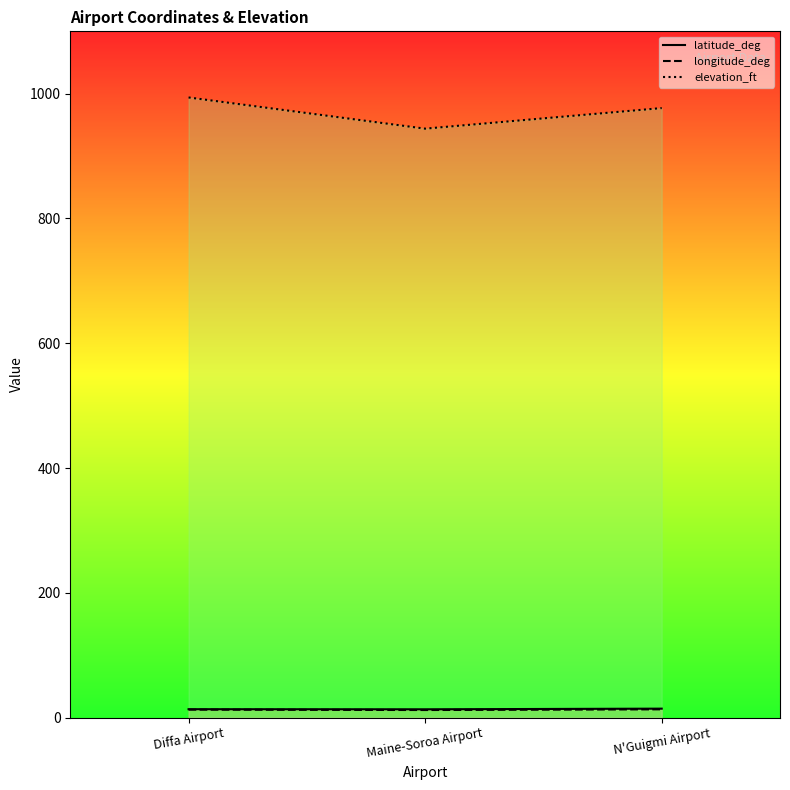

How many lines are shown in the chart?

3